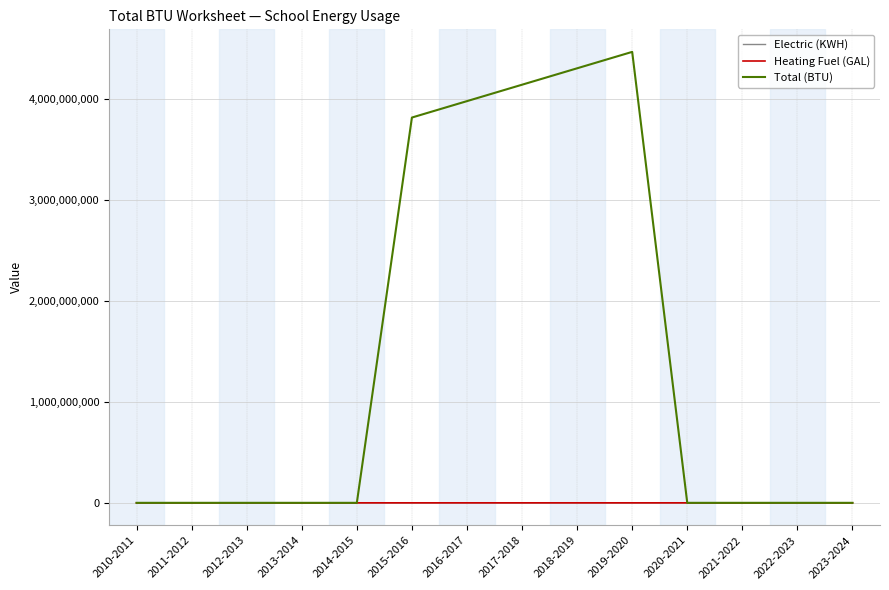

How many distinct data groups are displayed?

3